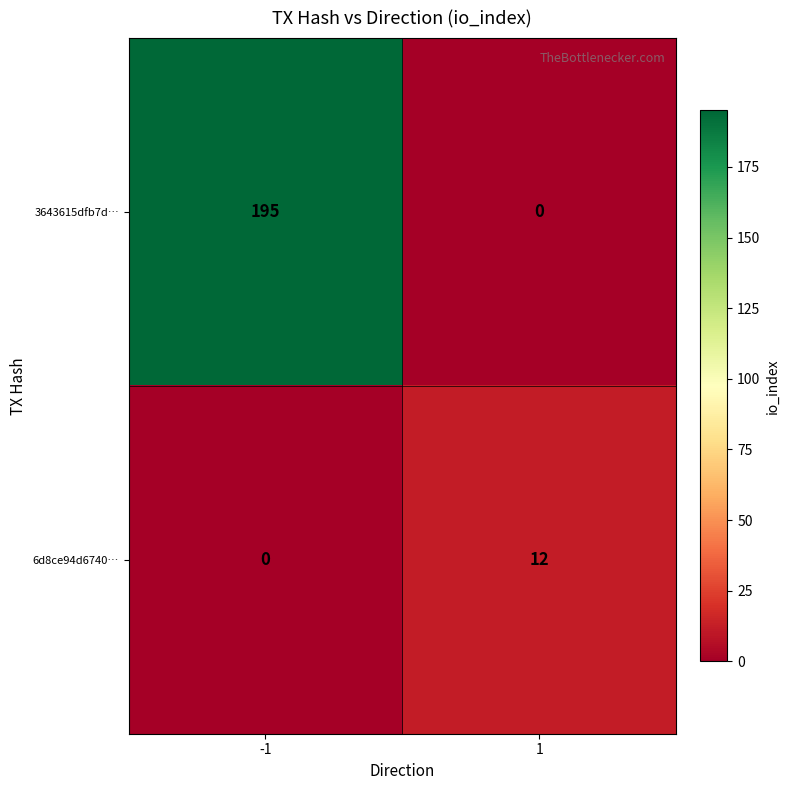

What is the spread (max minus min) of values at 1?

12